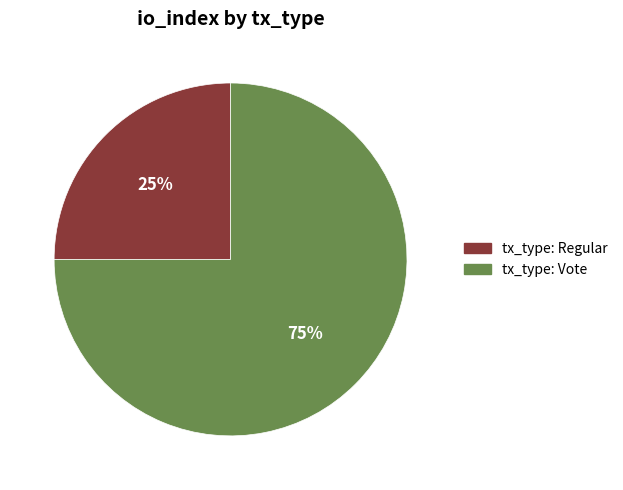

Rank the categories by value from highest to lowest.

tx_type: Vote, tx_type: Regular